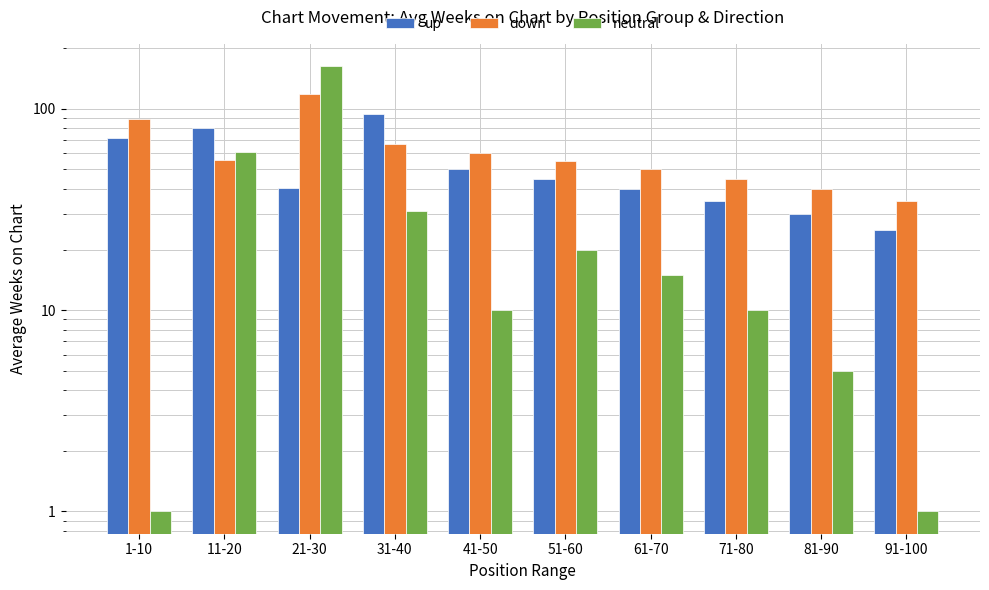

What are all the series names shown in the legend?

up, down, neutral